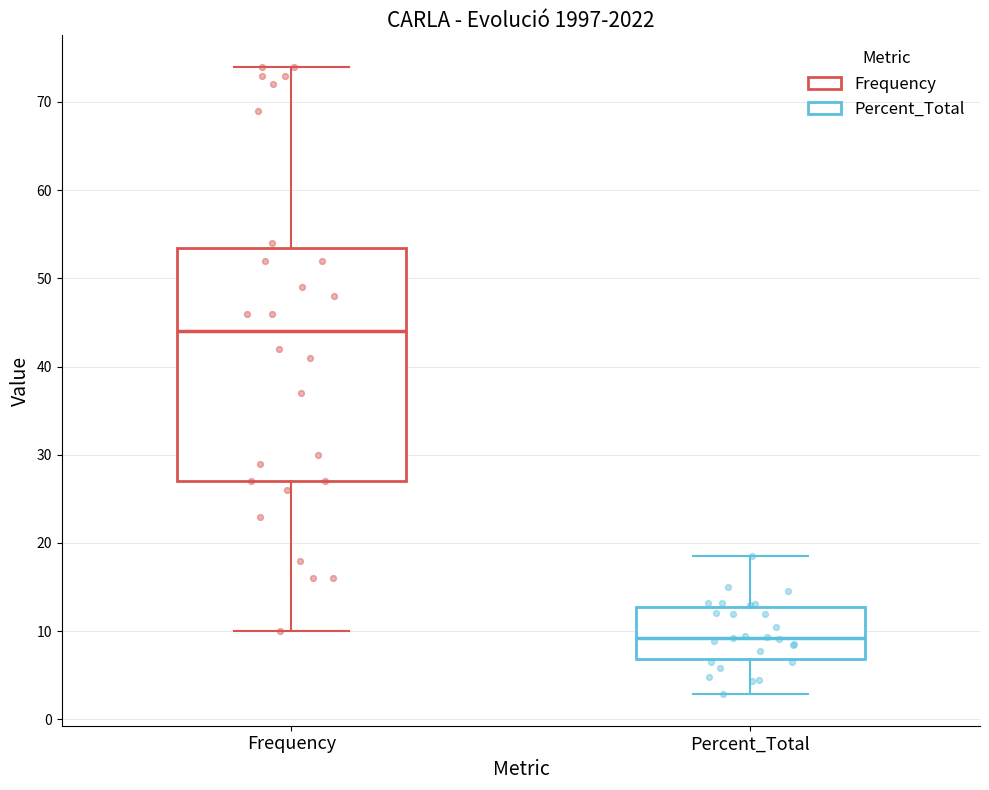

Reading left to right, transcribe this box plot: for each box, give where its median line is, the range the box spans, and where its two whiskers end, as read against the y-axis. The values are not printed on the chart, so give them approximately, as read against the axis.

Frequency: median 44, box 27 to 54, whiskers 10 to 74
Percent_Total: median 9, box 7 to 13, whiskers 3 to 19